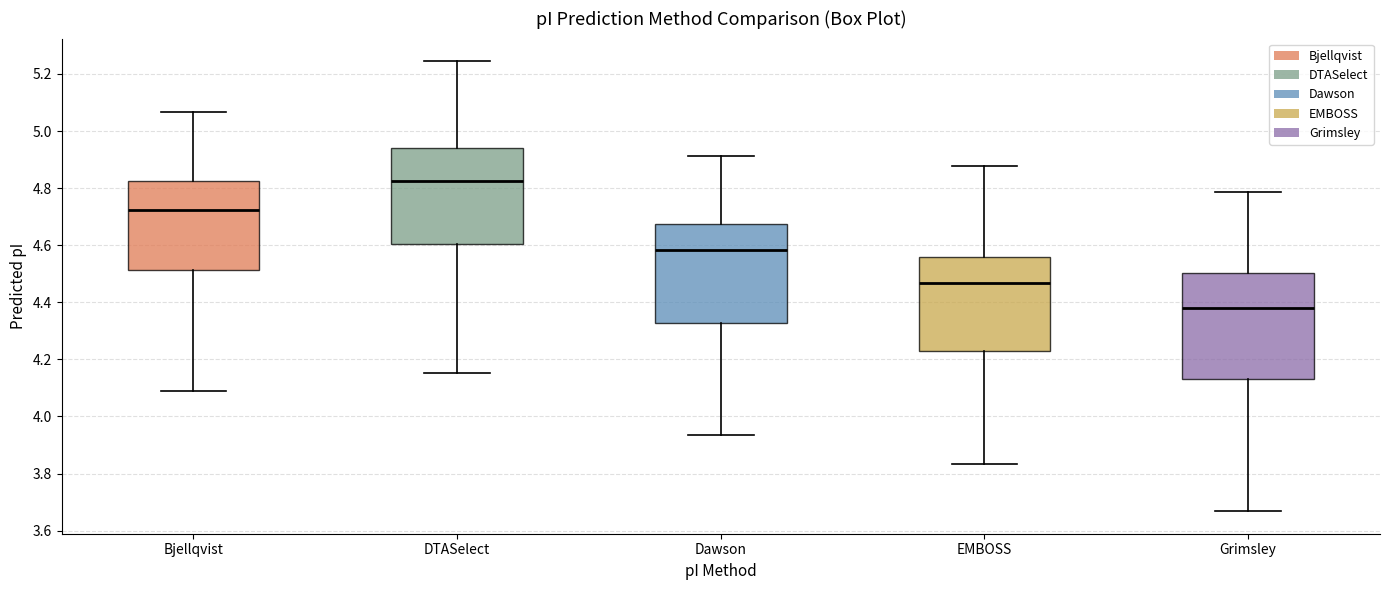

Where does the lower whisker of the box for Dawson end on the y-axis? The values are not printed on the chart, so give them approximately, as read against the axis.

3.94